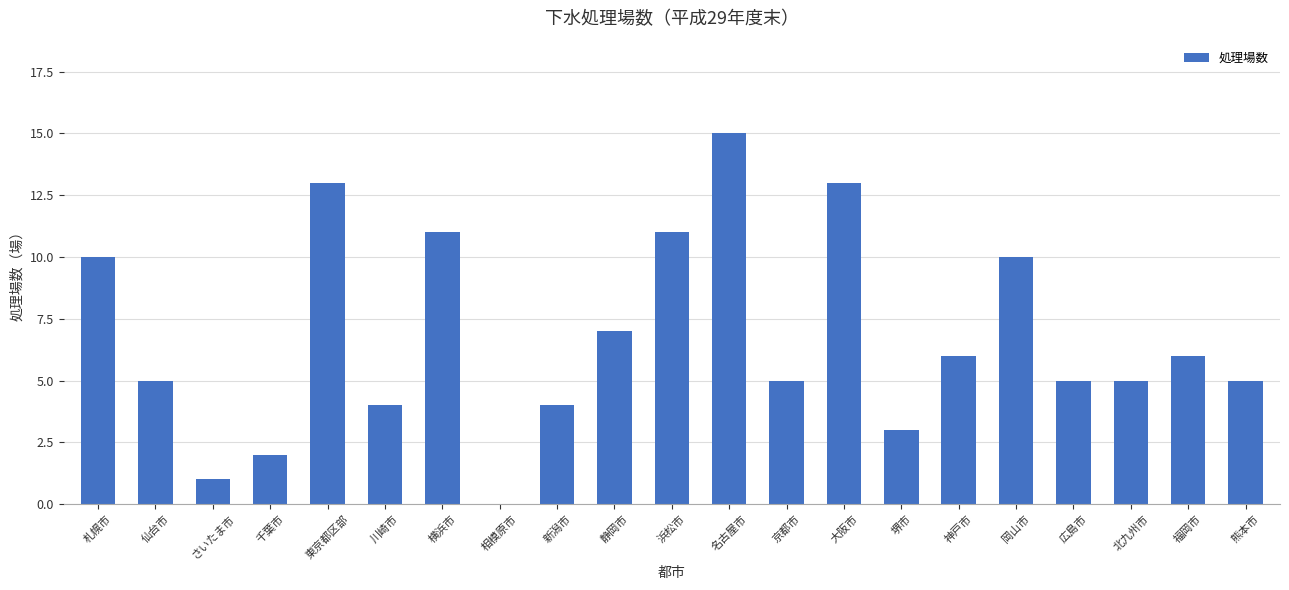

What is the difference between the values at 相模原市 and 大阪市?

13